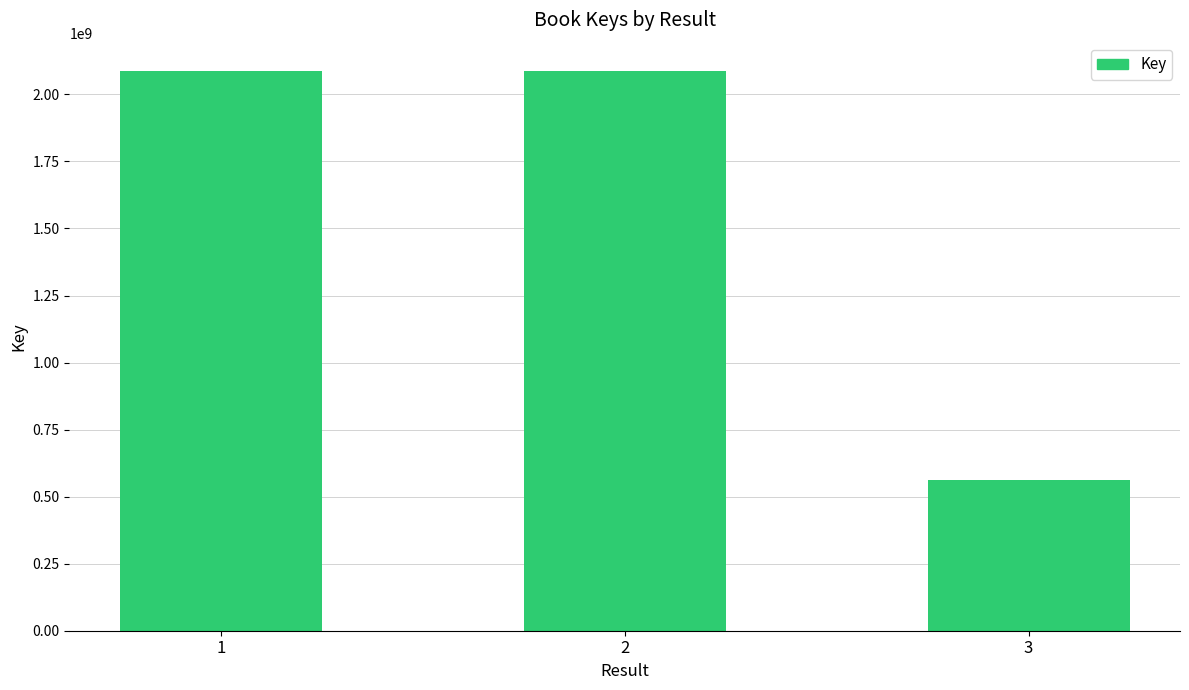

True or false: the data shows 907765061 at 1.

False